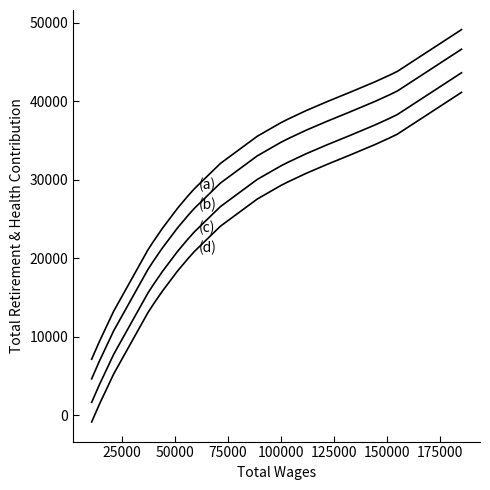

The (d) series shows 21508.8 at 75000. True or false?

False